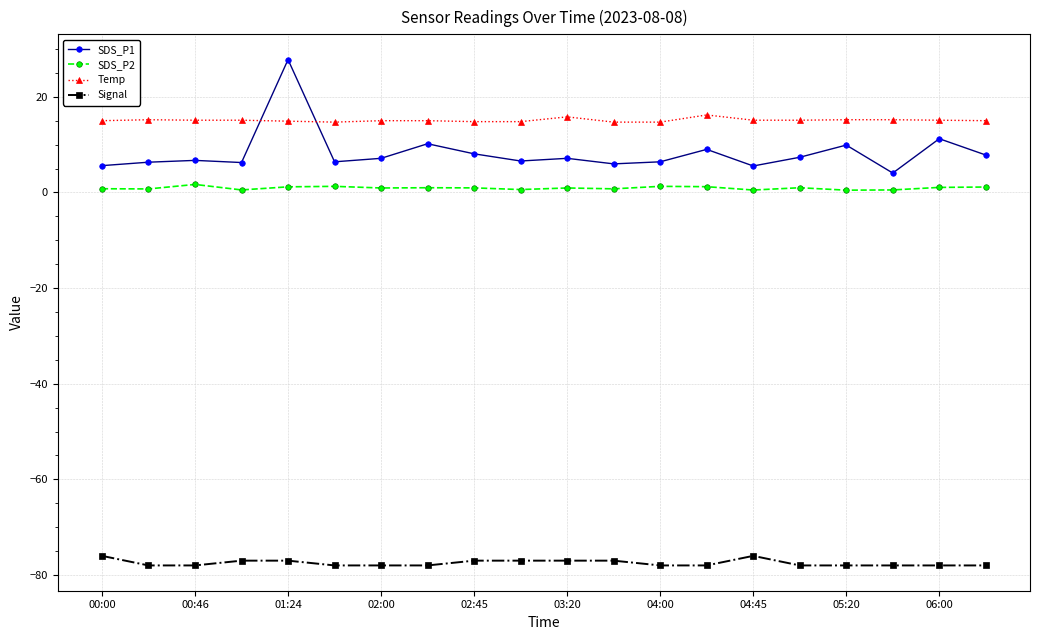

How many categories are shown in the chart?

20